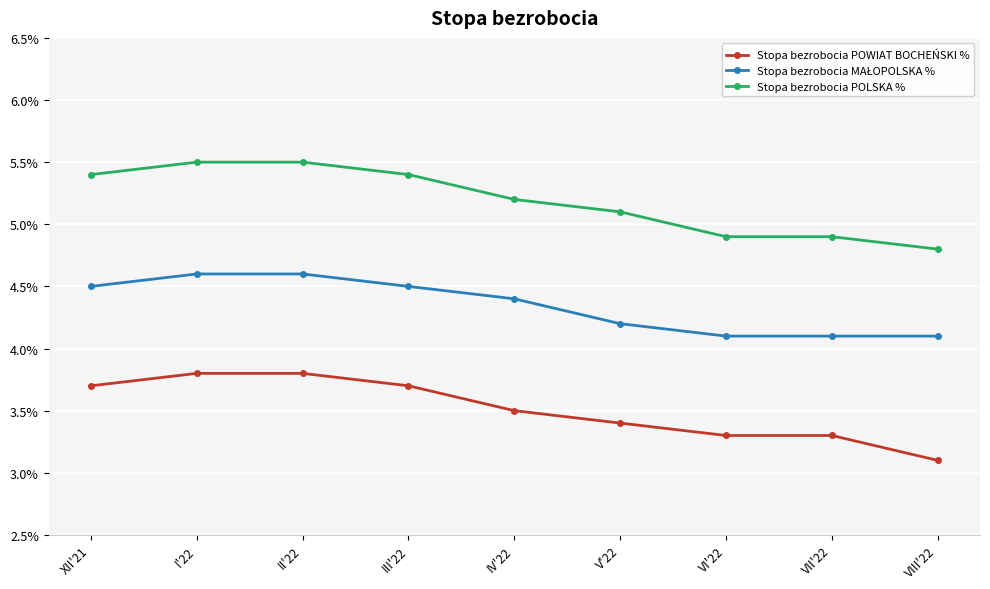

What is the total value across all series at XII'21?

13.6